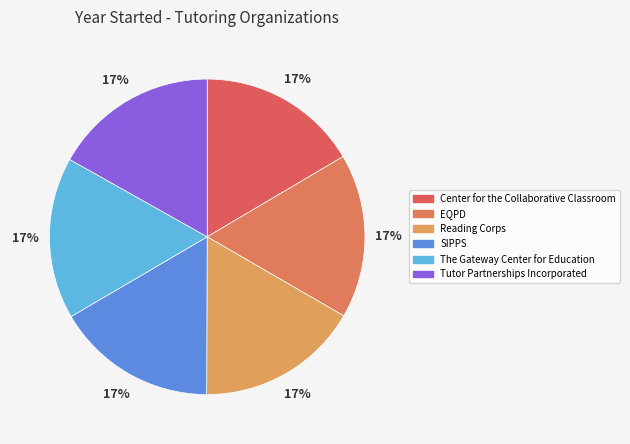

To the nearest percent, what is the combined percentage of Tutor Partnerships Incorporated and The Gateway Center for Education?

33%